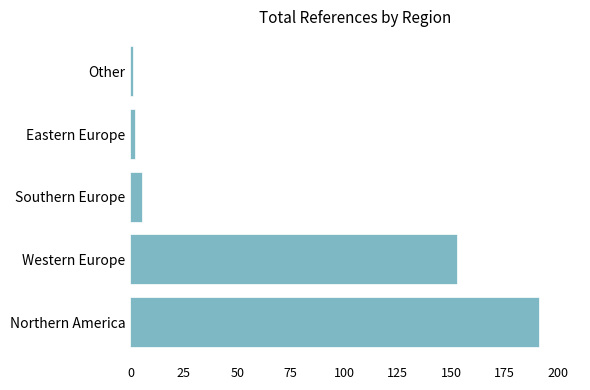

What is the sum of all values?

352.3